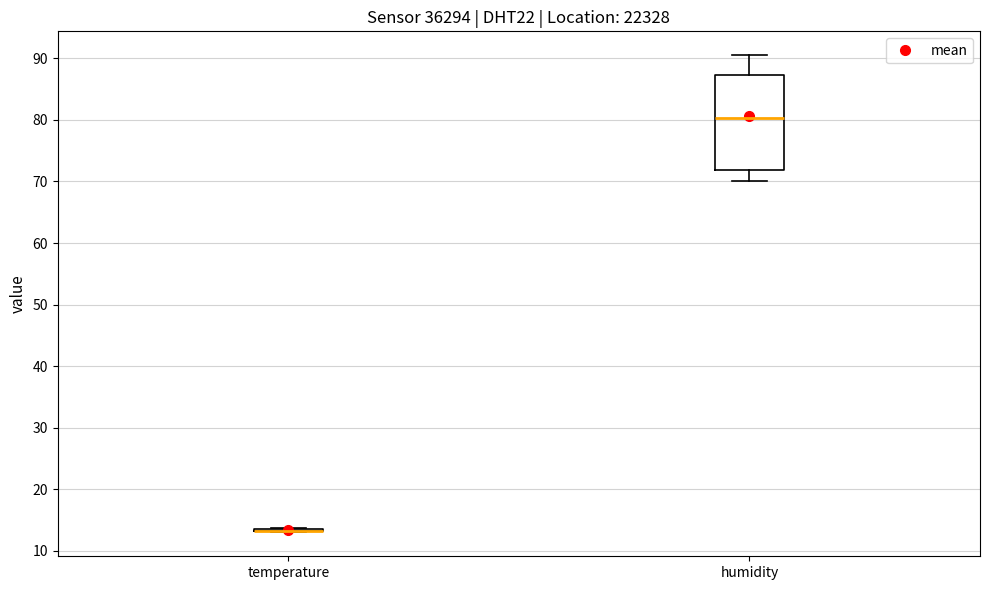

Where does the median line of the box for humidity sit on the y-axis? The values are not printed on the chart, so give them approximately, as read against the axis.

80